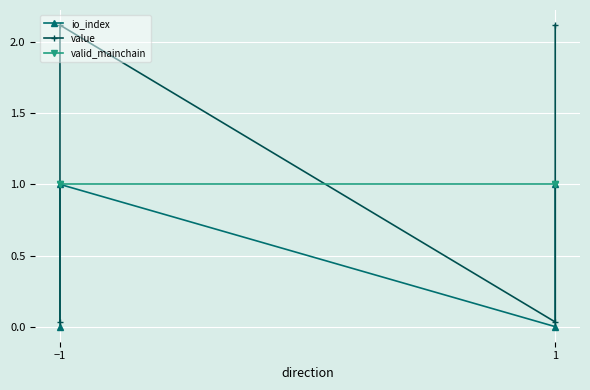

What is the label of the 4th point from the right?

−1